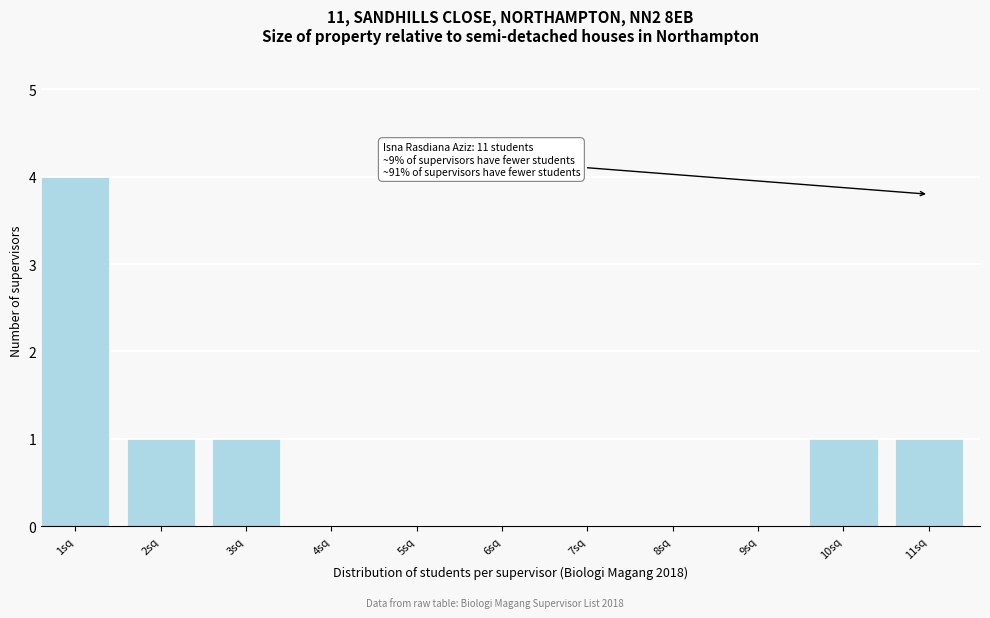

Reading right to left, extract all data points from this chart.

11sq=1	10sq=1	9sq=0	8sq=0	7sq=0	6sq=0	5sq=0	4sq=0	3sq=1	2sq=1	1sq=4